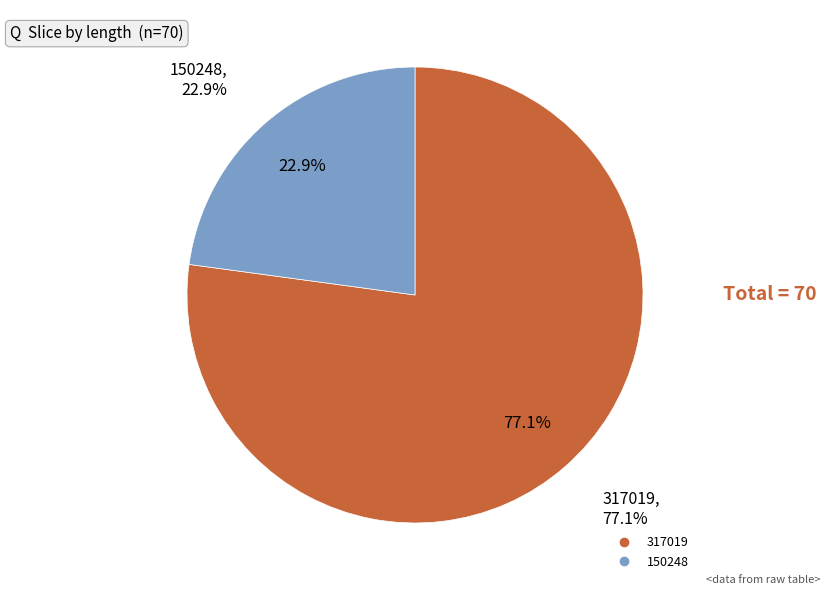

Do 317019 and 150248 together represent more than half of the pie?

Yes